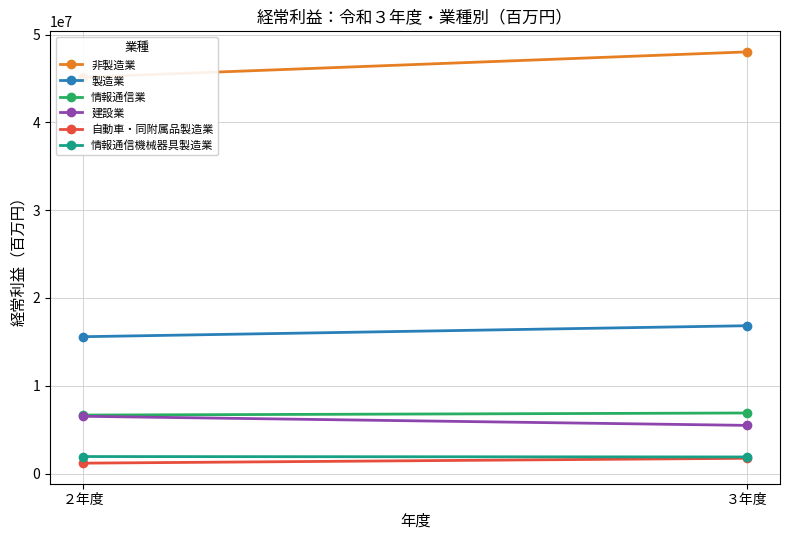

What position from the right is ２年度?

2